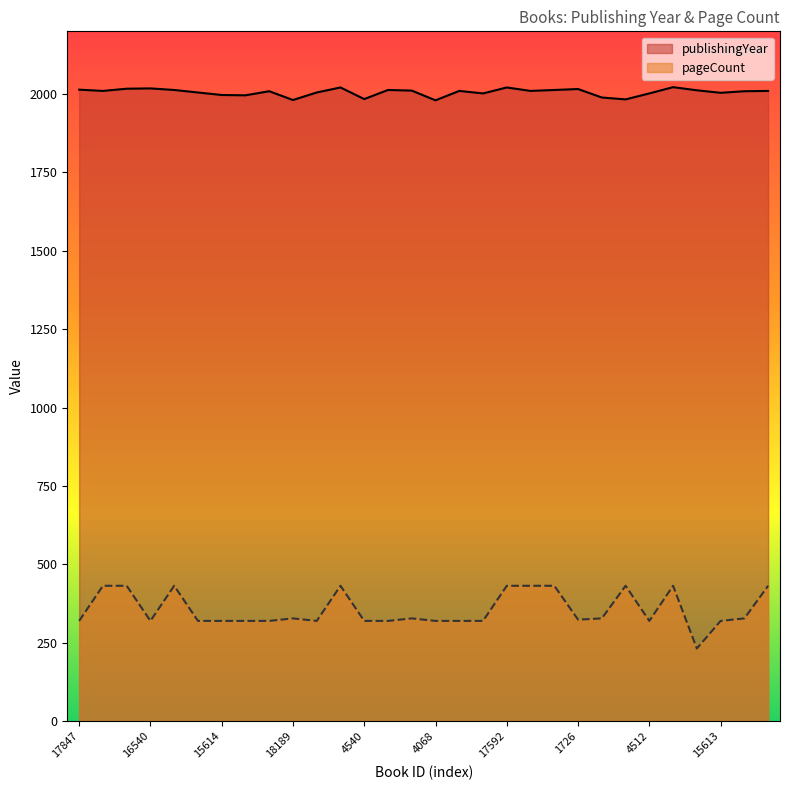

At which category is the sum across all series the highest?

17772